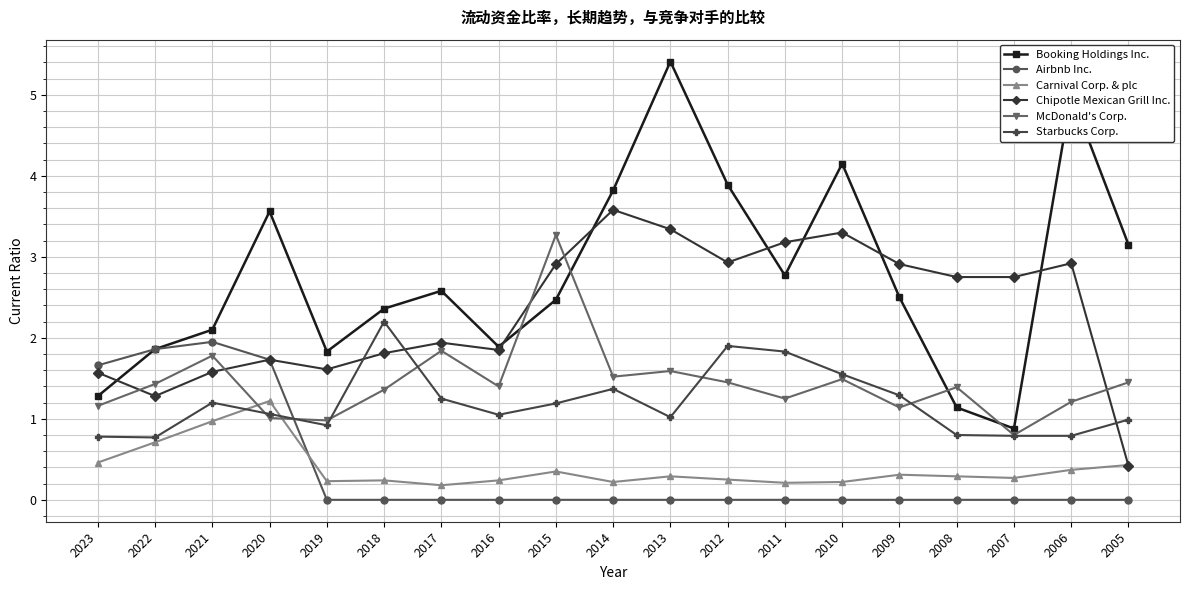

What is the total value across all series at 2007?

5.5